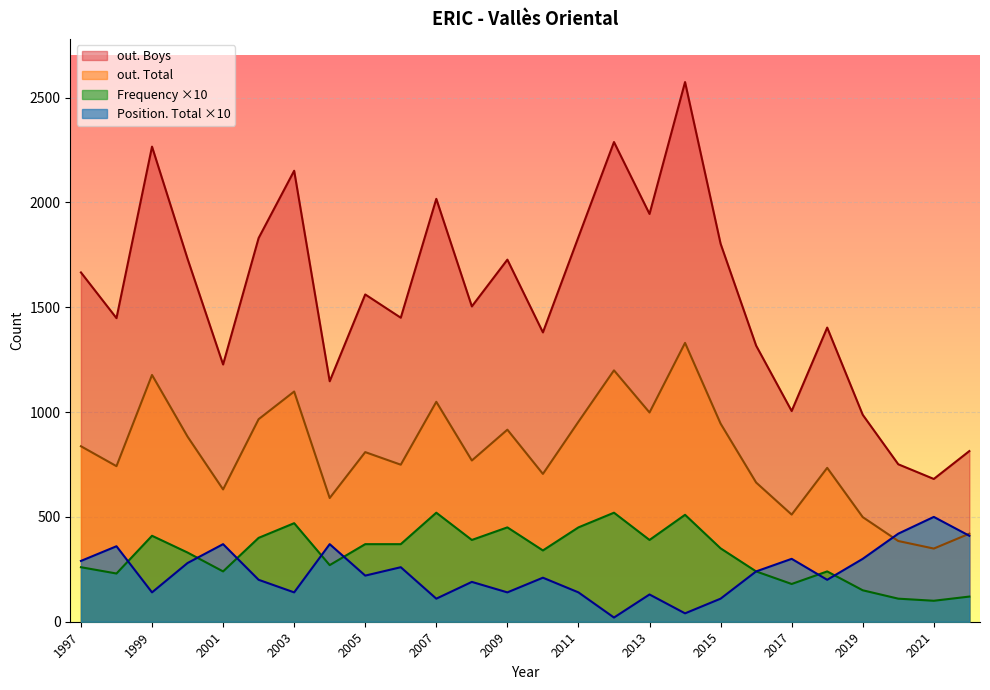

Is the value of out. Boys at 2002 greater than the value of Frequency at 2008?

Yes